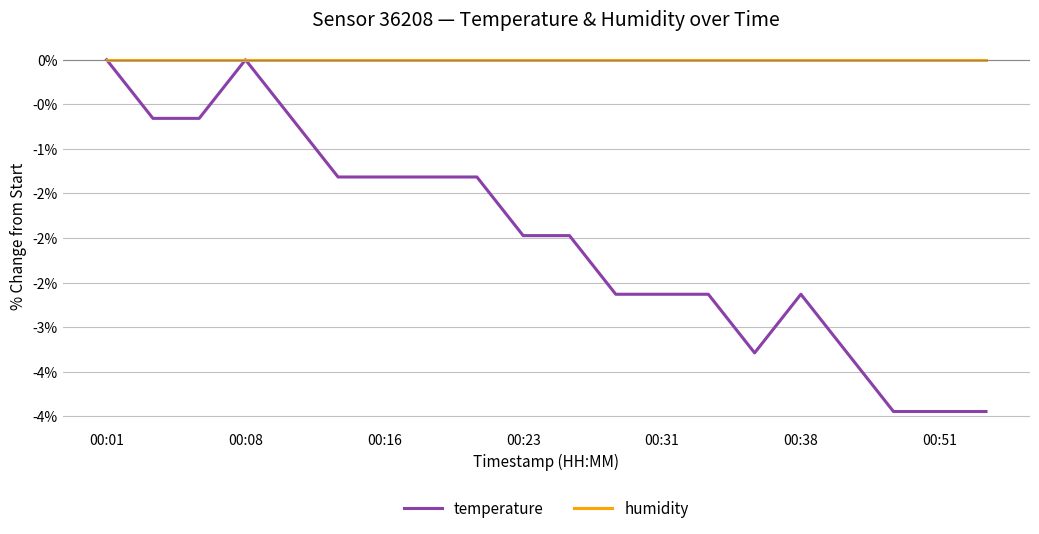

Rank the series by their average value, from lowest to highest.

temperature, humidity